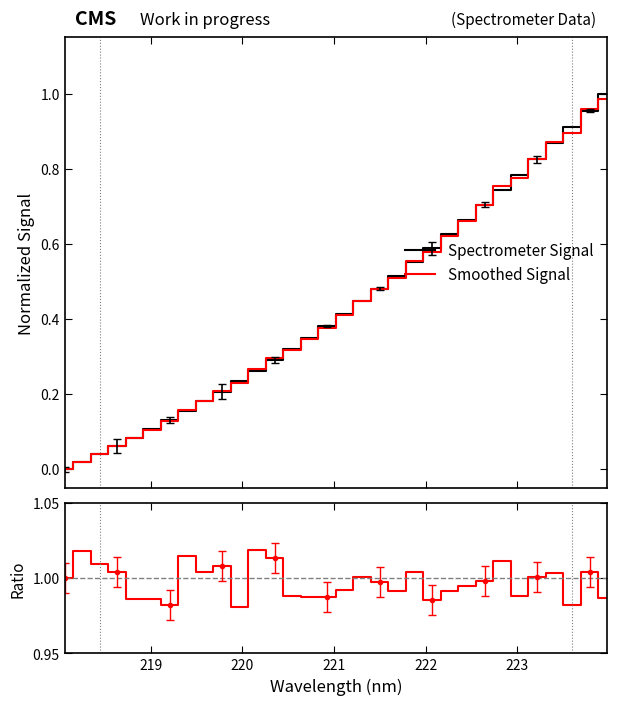

True or false: Spectrometer Signal has a value of 1.6 at 30.

False